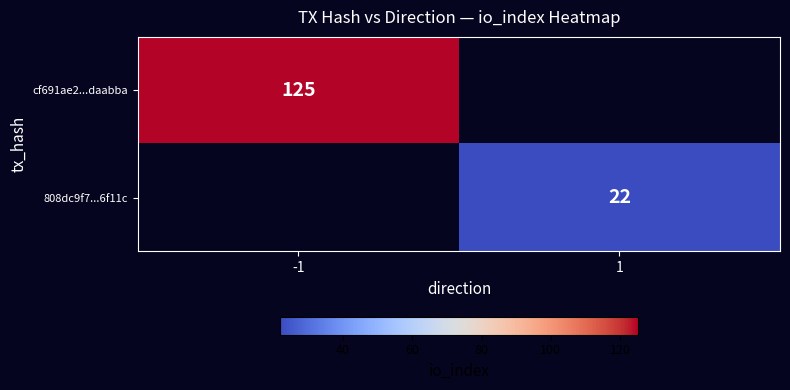

Is it true that cf691ae2...daabba equals 47 at -1?

False